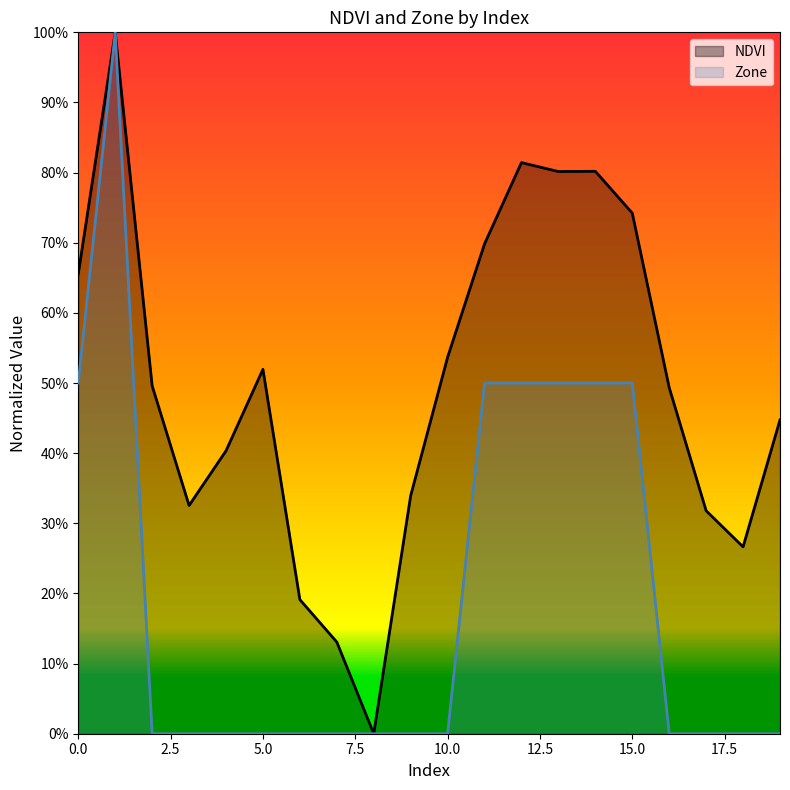

True or false: NDVI has more than 0 interior local peaks.

True